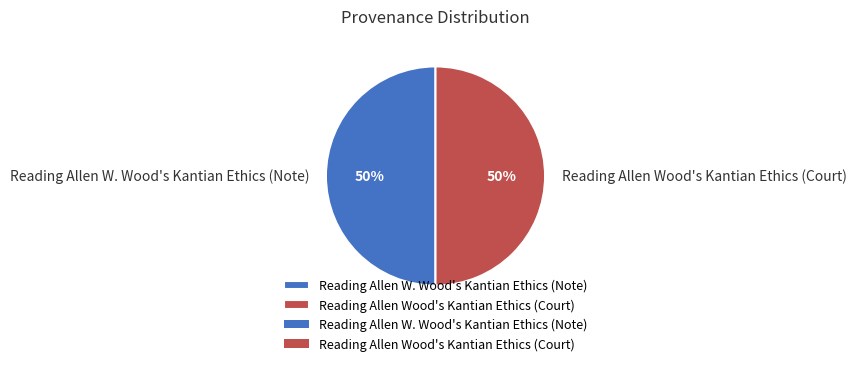

To the nearest percent, what percentage of the pie is Reading Allen W. Wood's Kantian Ethics (Note)?

50%